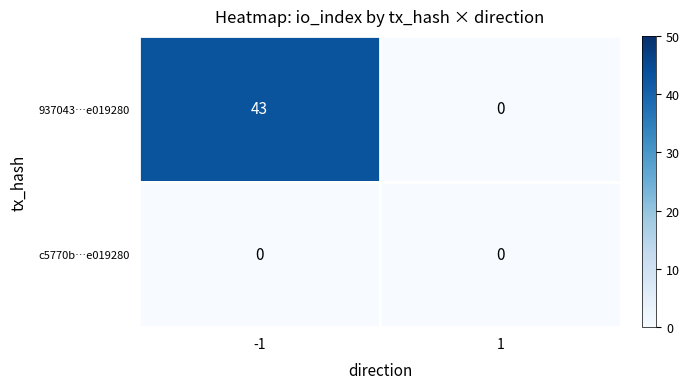

The c5770b…e019280 series shows 0 at -1. True or false?

True